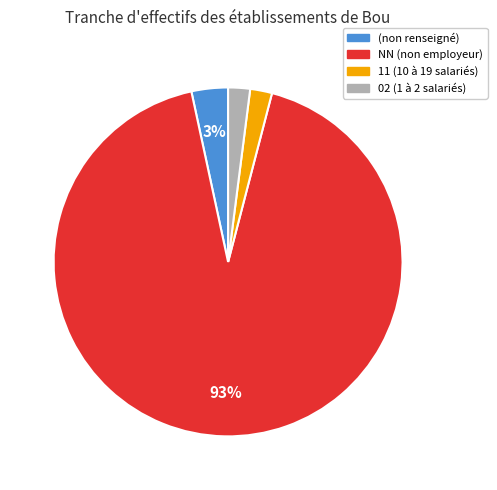

What percentage is the NN (non employeur) slice, to the nearest percent?

93%